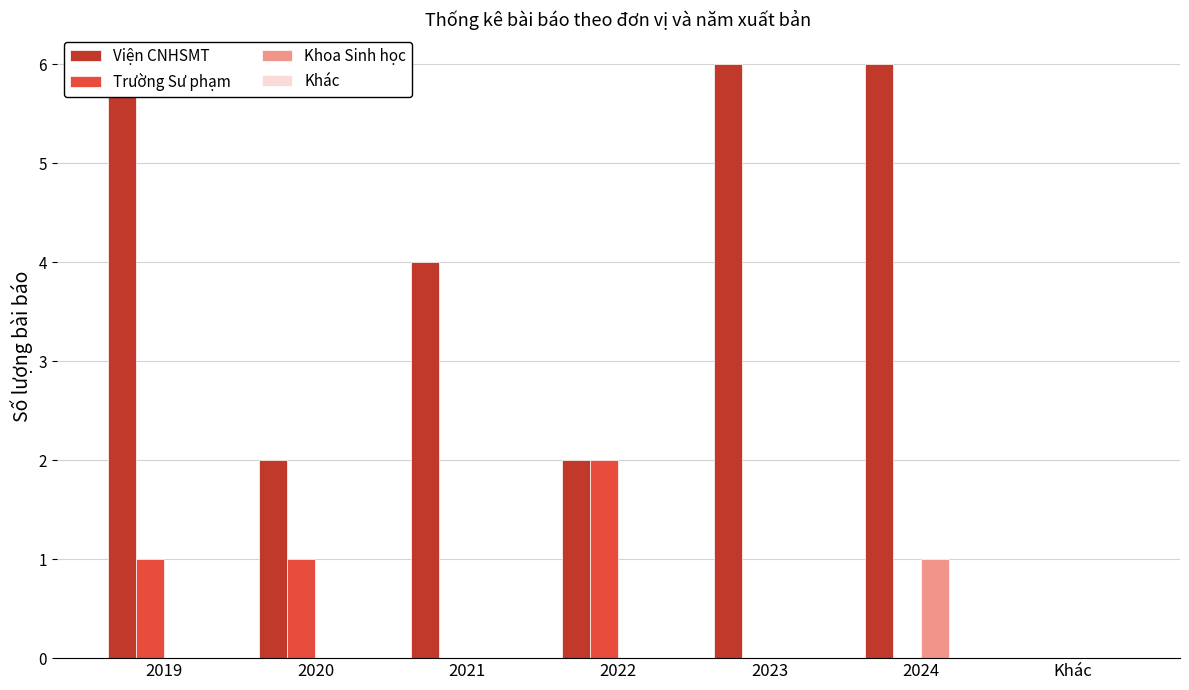

True or false: Viện CNHSMT has a value of 0 at Khác.

True